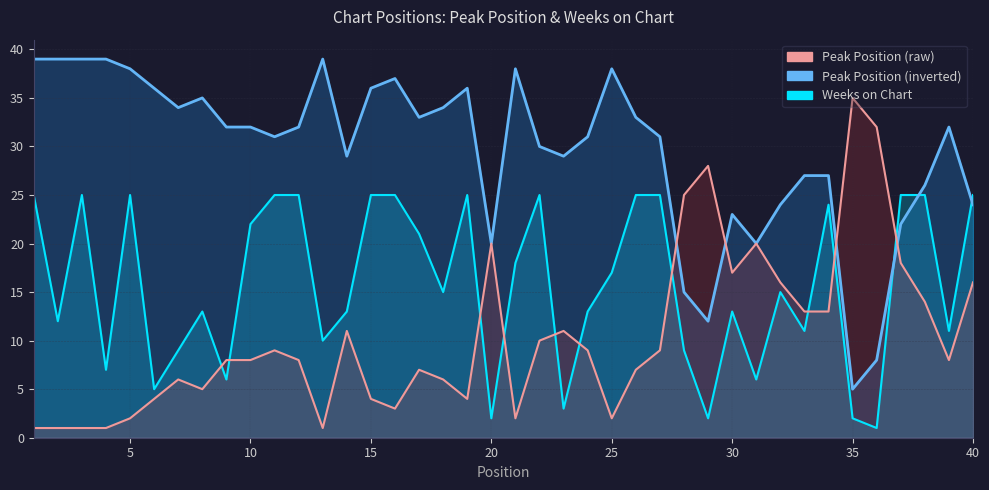

How many data points does each series have?

40